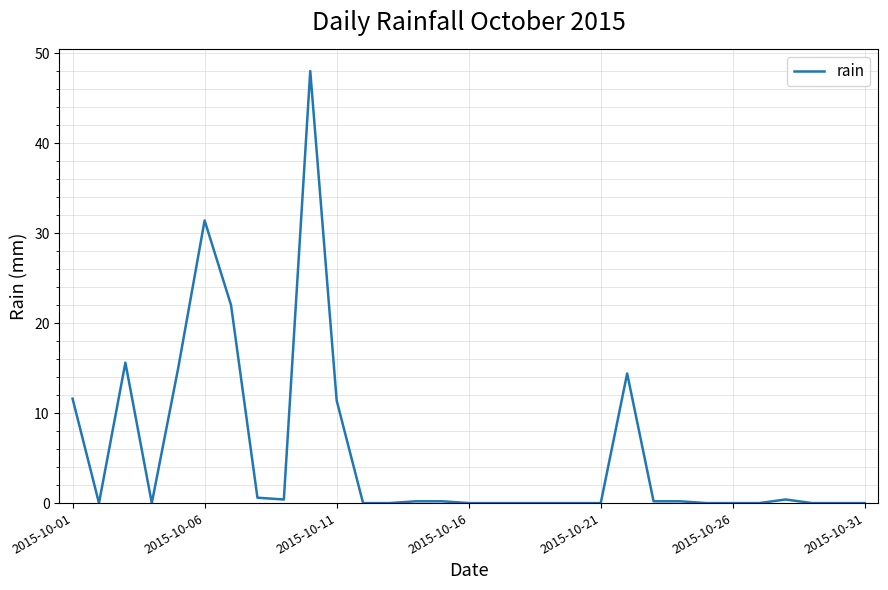

What is the difference between the maximum and minimum values?

48.0